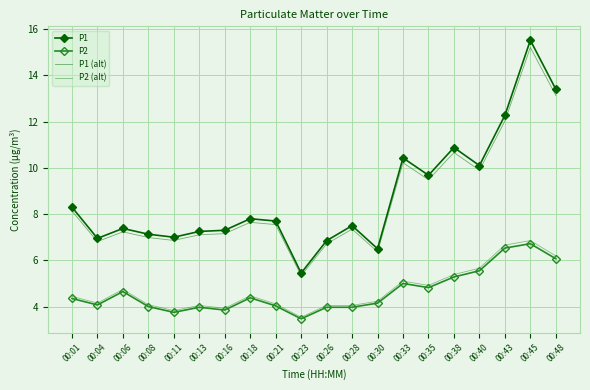

Which series has the largest range (max minus min)?

P1